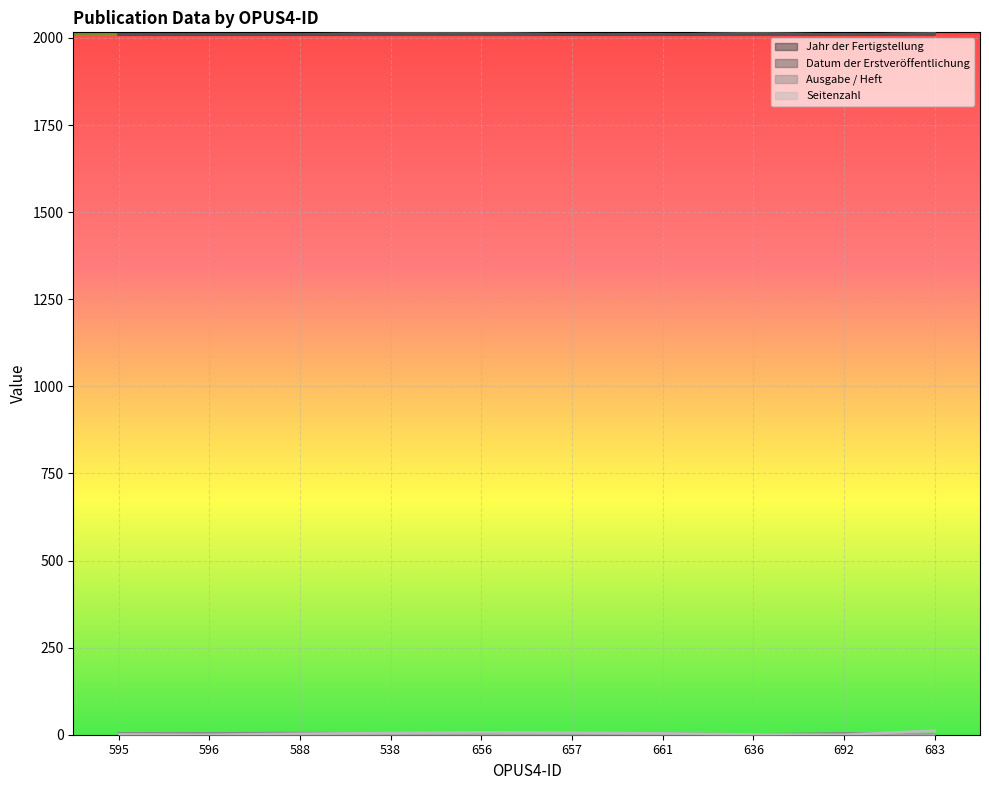

What is the difference between the maximum and minimum values in the Datum der Erstveröffentlichung series?

5